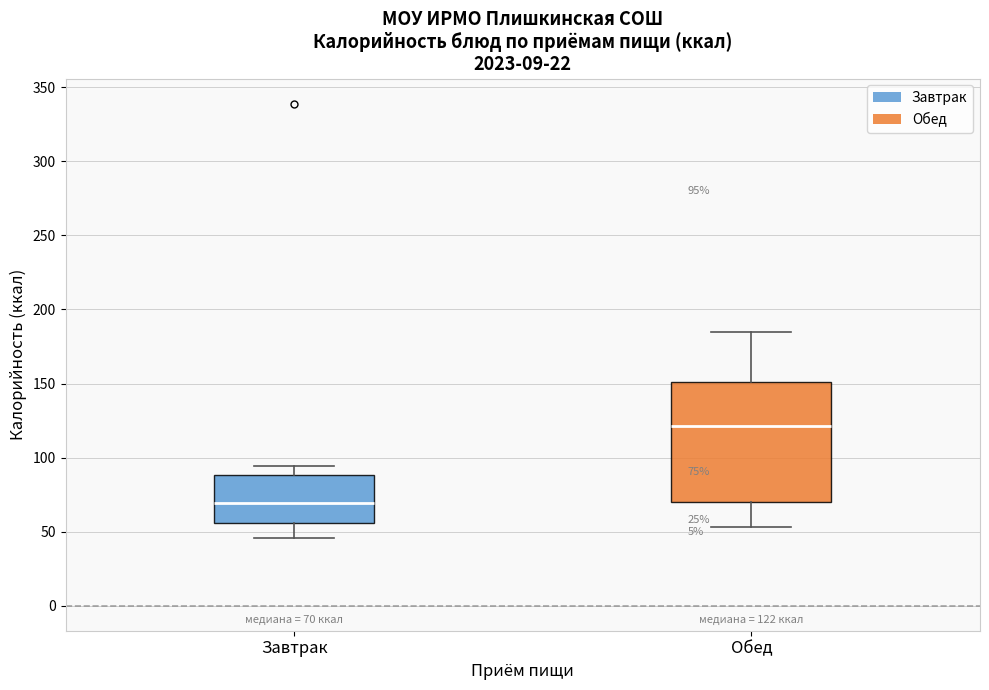

Which box's median line is the lowest?

Завтрак